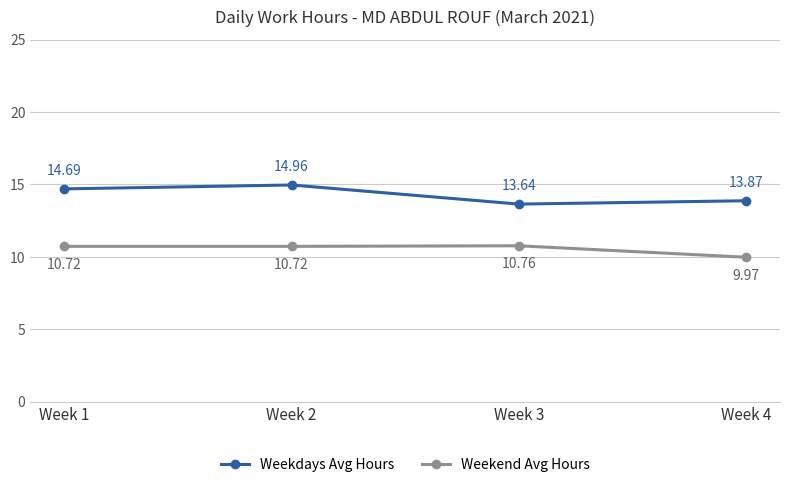

What is the difference between the highest and lowest values at Week 4?

3.9